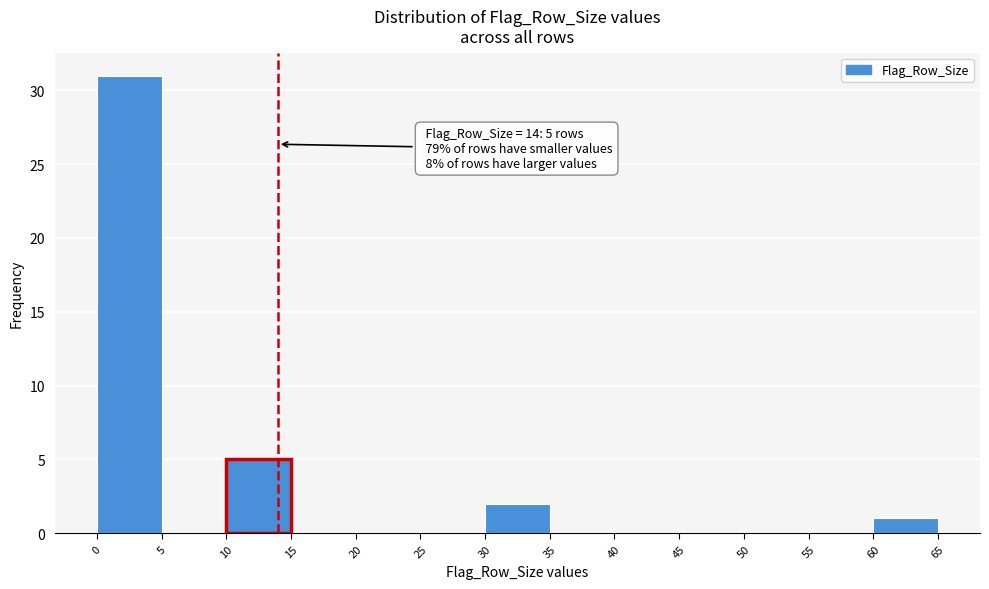

Which range on the x-axis has the tallest bar?

0 to 5